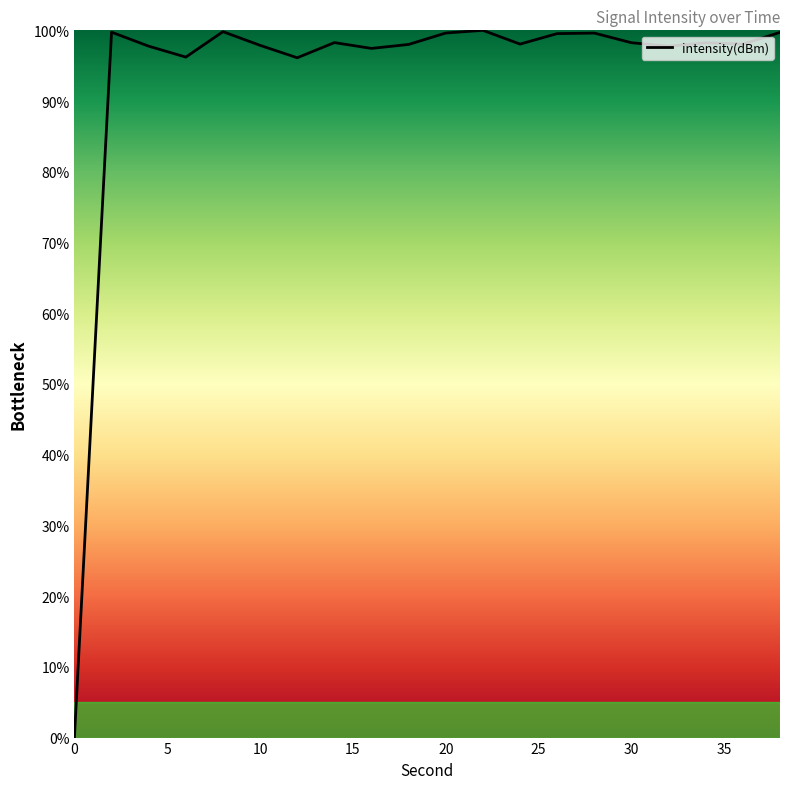

What is the maximum value shown in the chart?

100.0